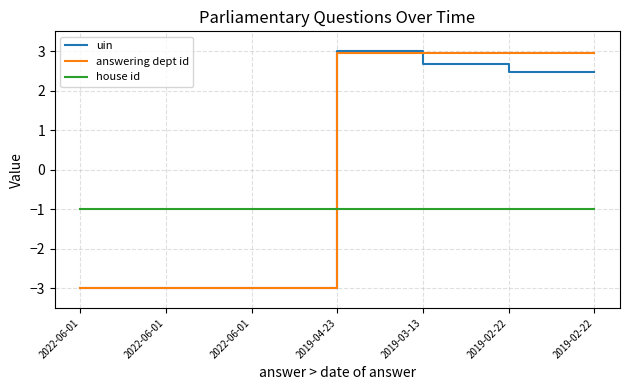

What is the maximum value shown in the chart?

3.0